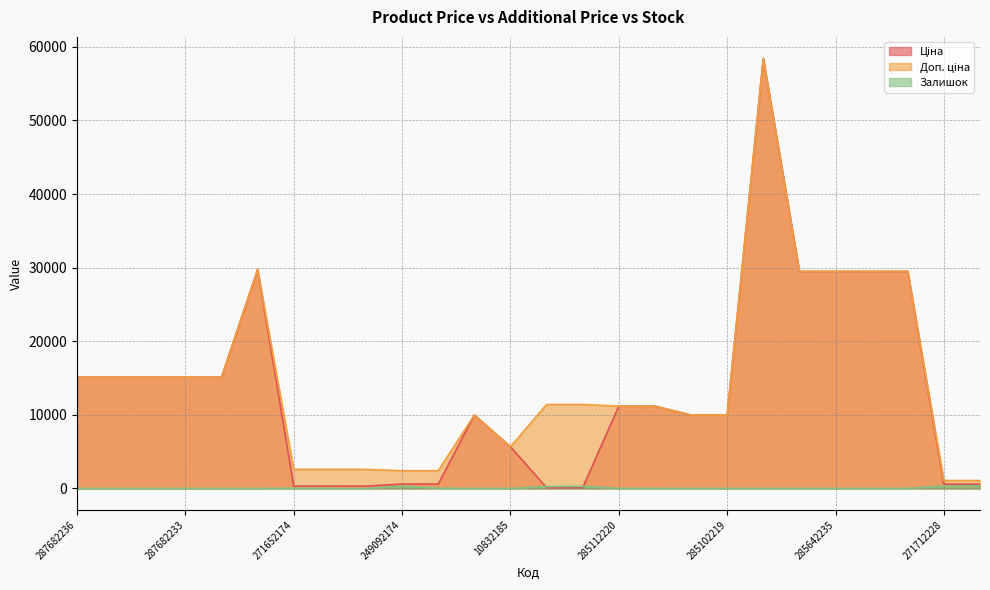

Where is the first local maximum for Доп. ціна?

287702232